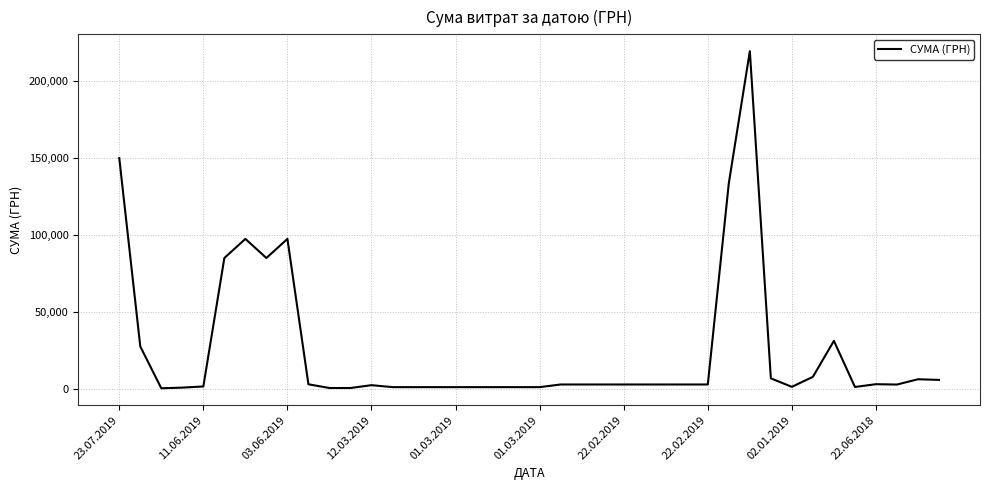

Does the chart display data point markers on the line(s)?

No